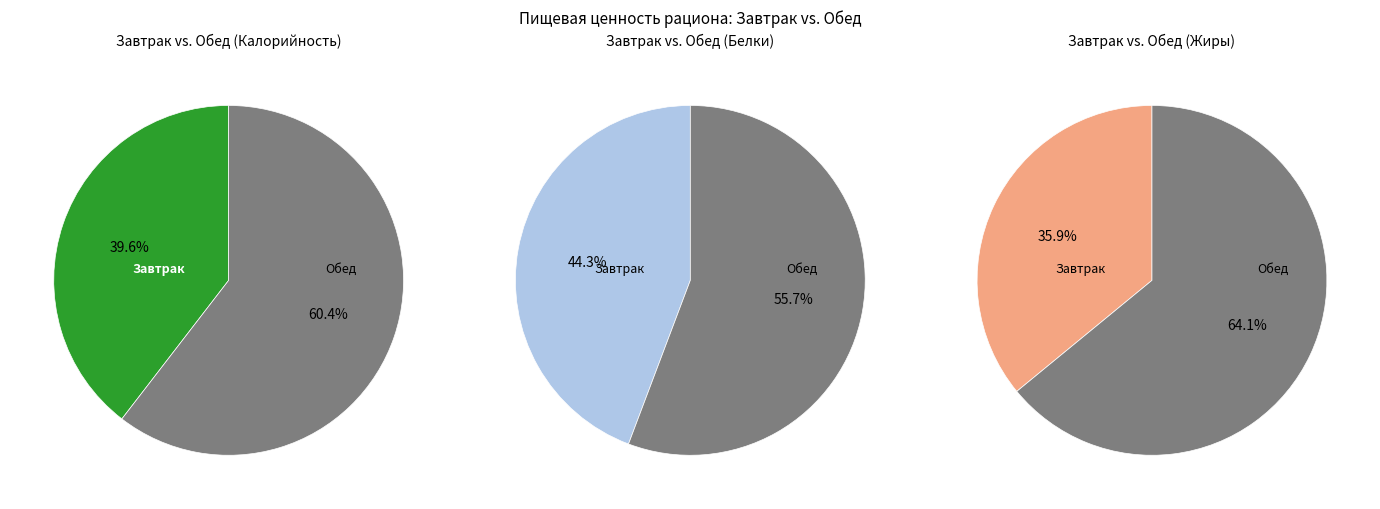

The Завтрак slice represents 55% of the pie. True or false?

False